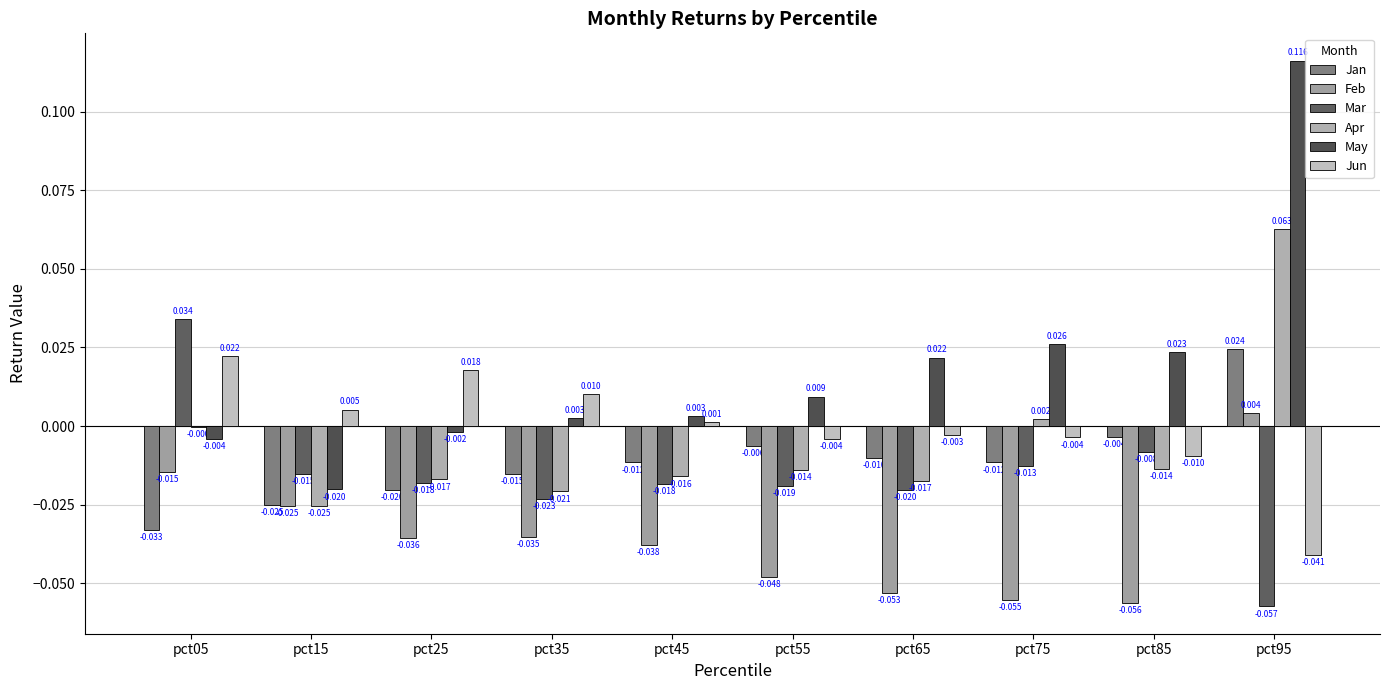

What is the sum of all Apr values?

-0.1